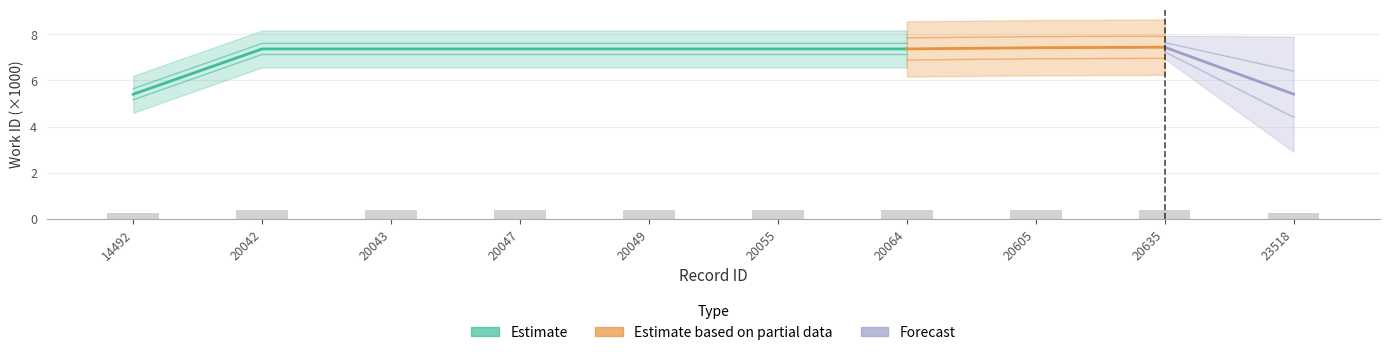

What is the value of the 4th bar from the left?

0.4